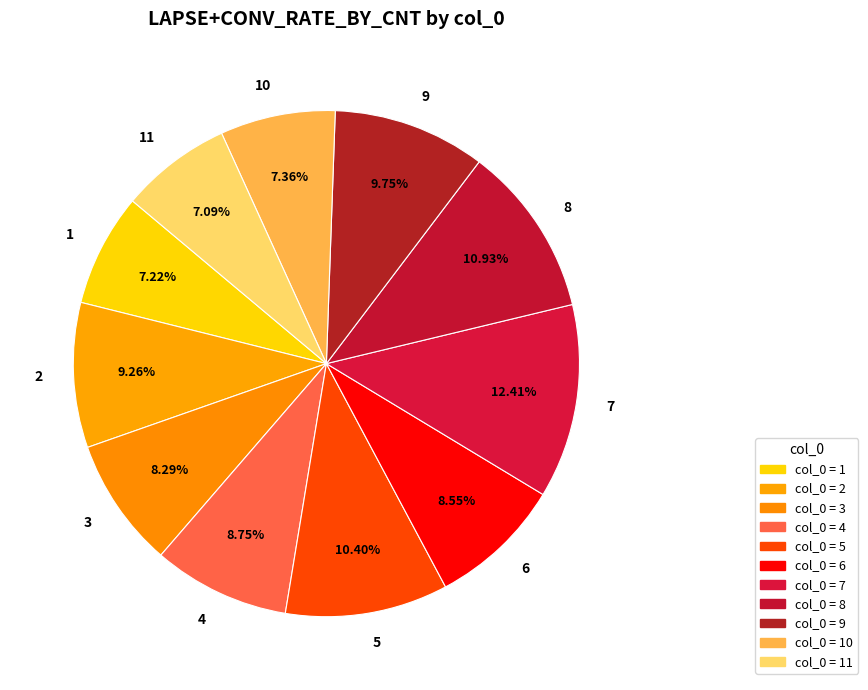

To the nearest percent, what percentage of the pie is 5?

10%